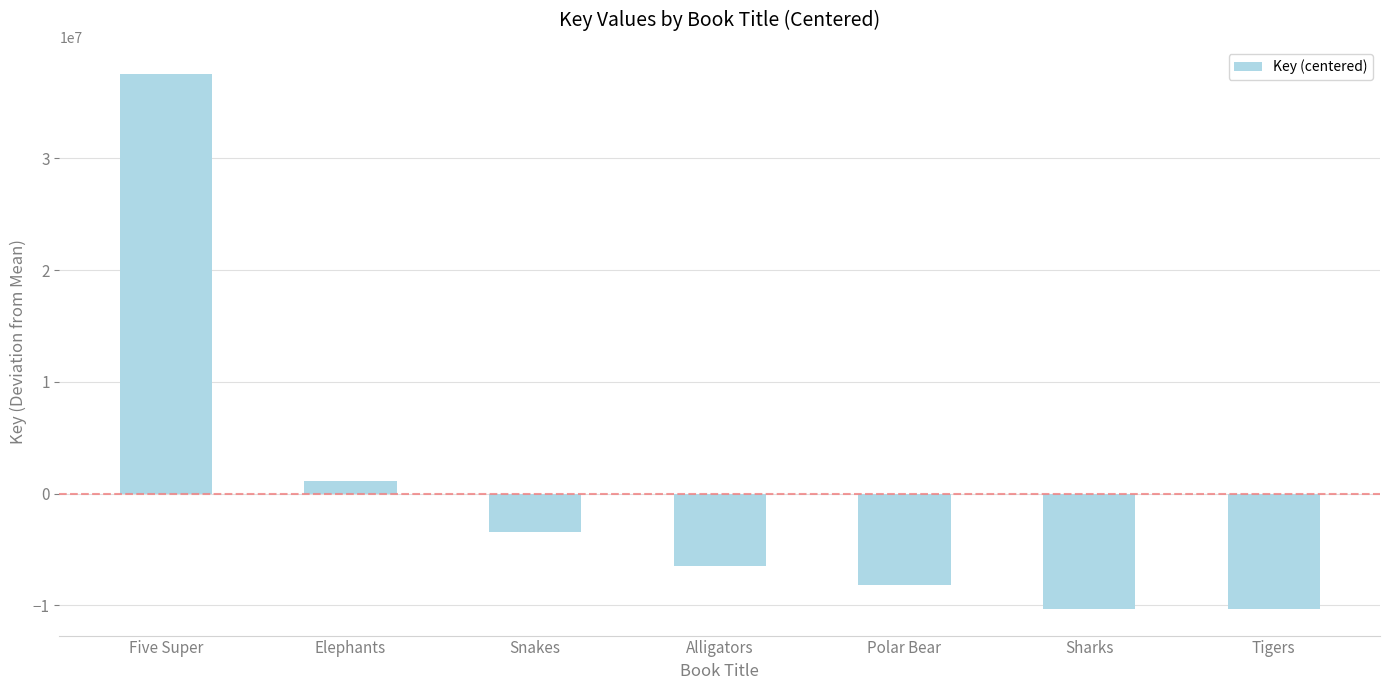

What is the label of the 3rd bar from the left?

Snakes